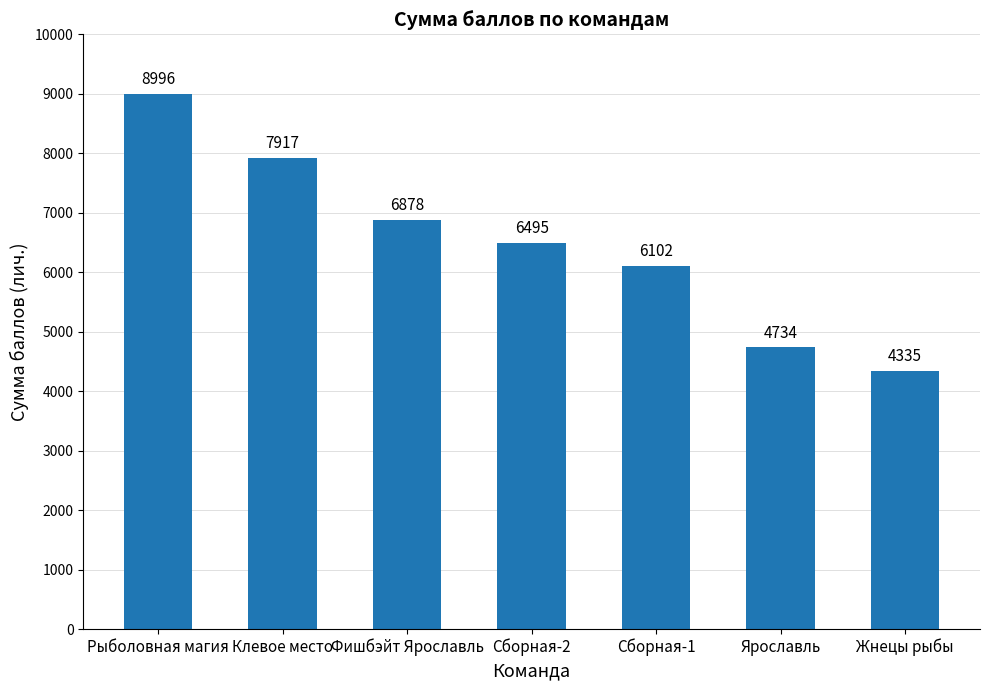

What is the label of the 6th bar from the right?

Клевое место